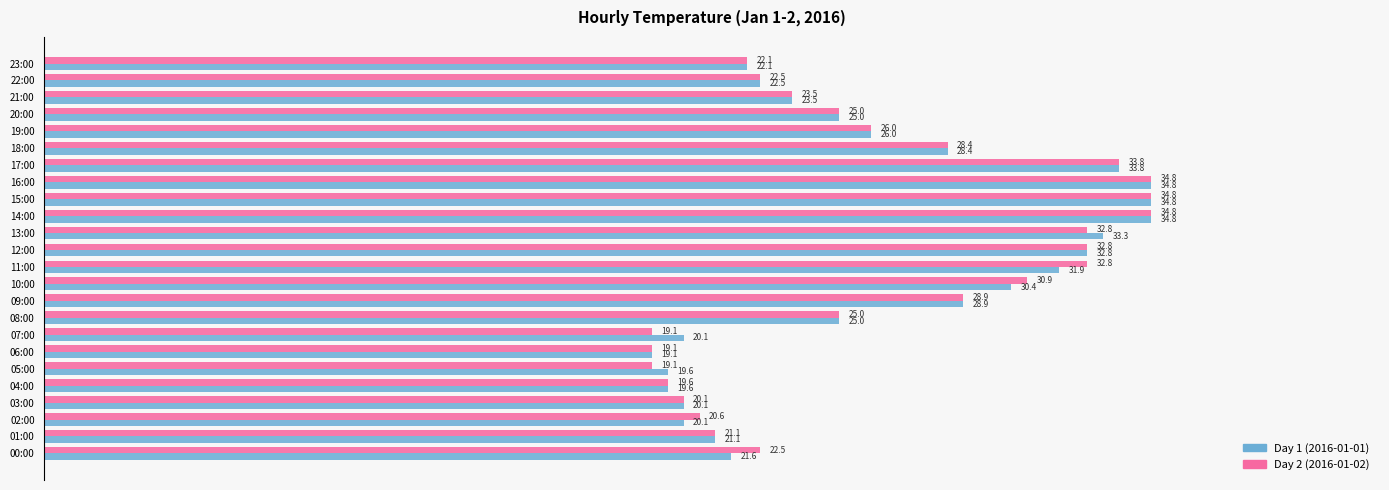

The Day 2 (2016-01-02) series shows 32.8 at 13:00. True or false?

True